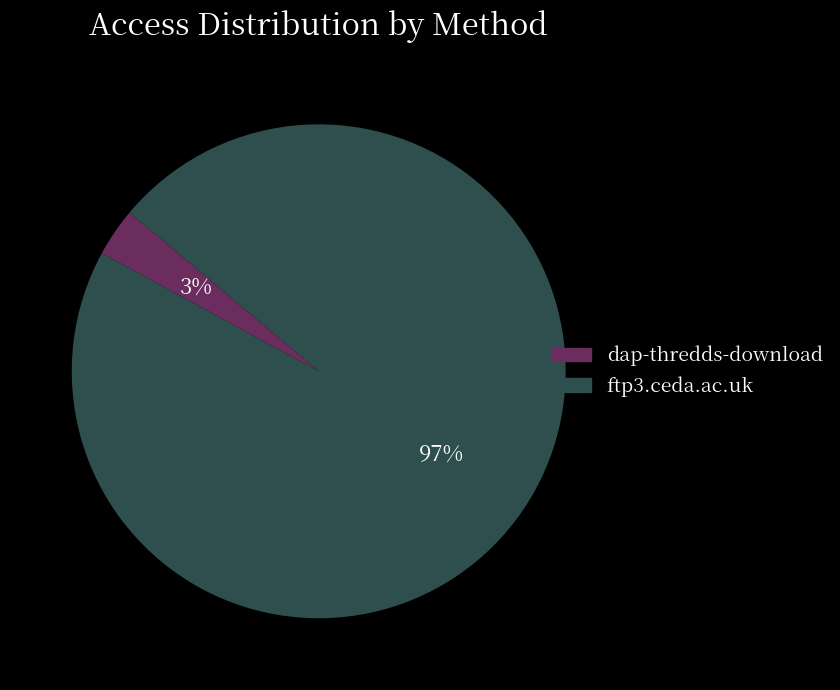

Count the number of slices in the pie.

2